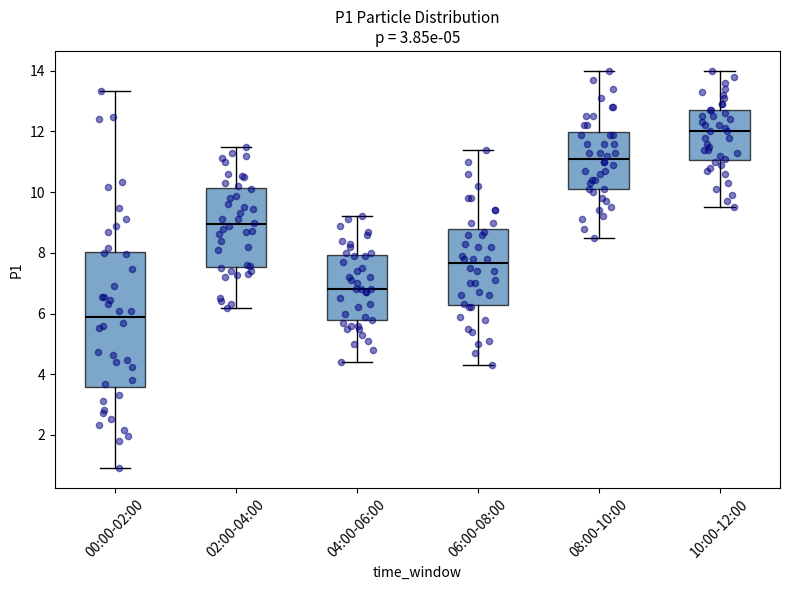

Which box is the tallest, from its lower edge to its upper edge?

00:00-02:00